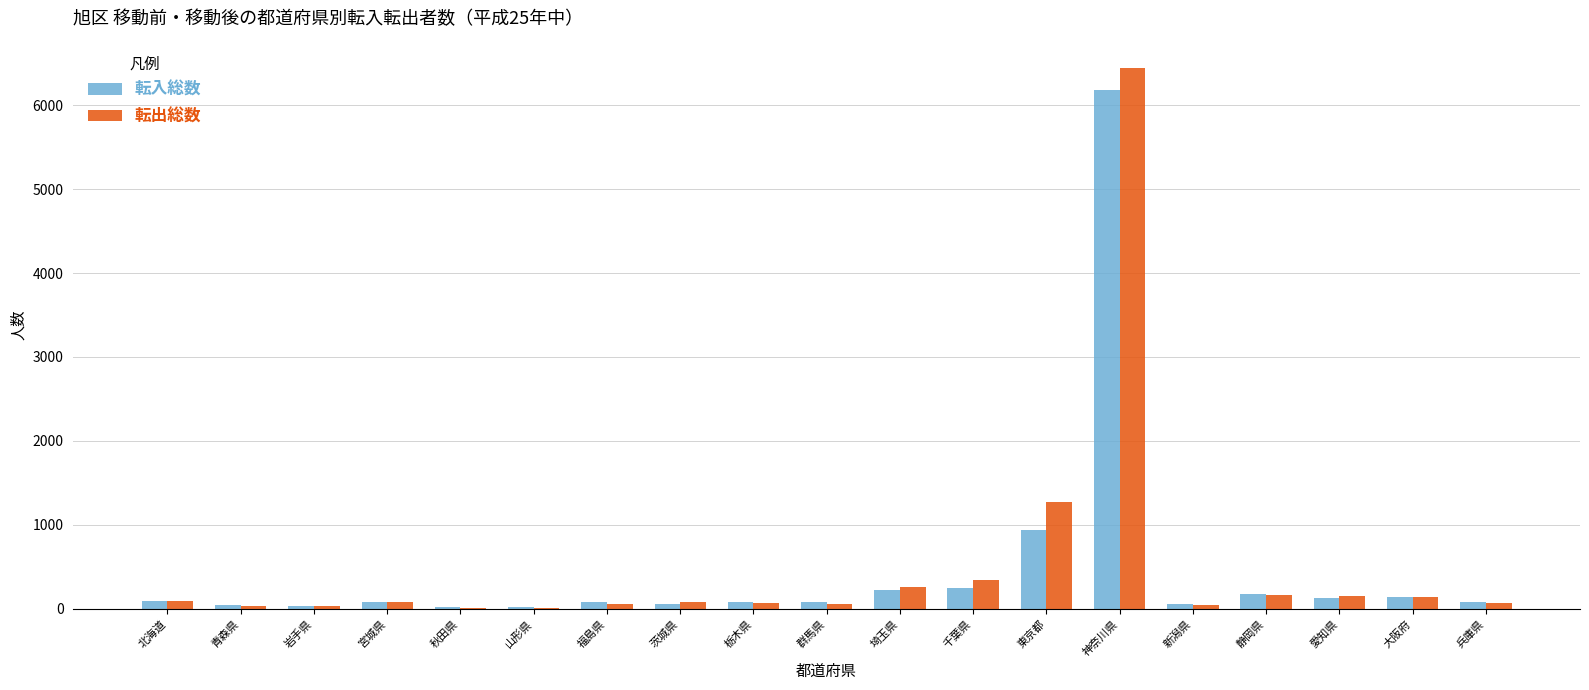

At which label is 転入総数 closest to 3099?

東京都